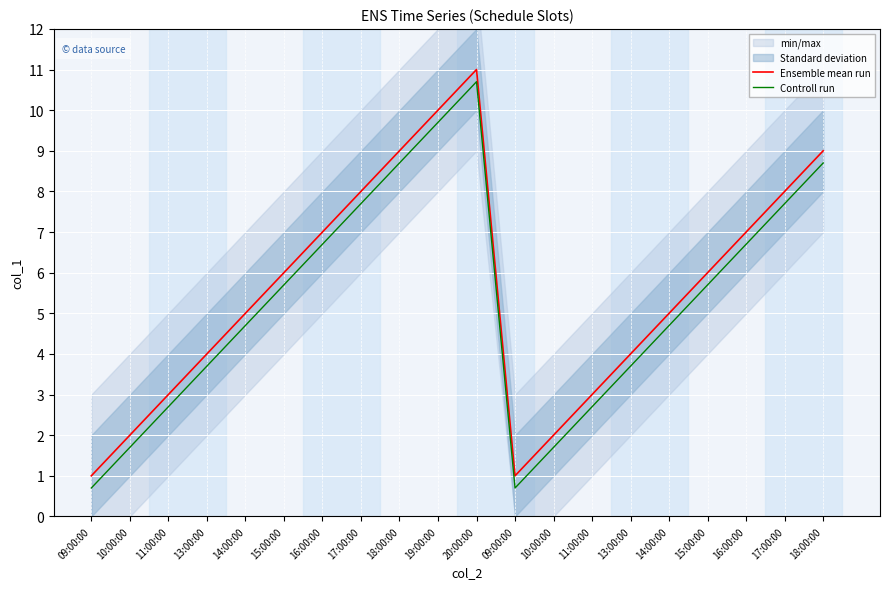

How many lines are shown in the chart?

2